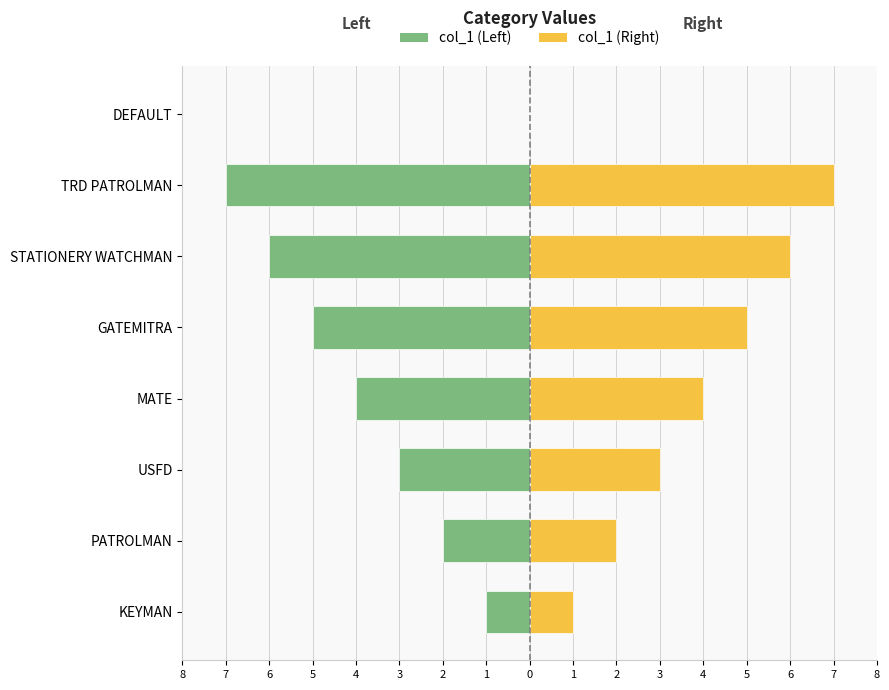

How many bars are there in total?

16